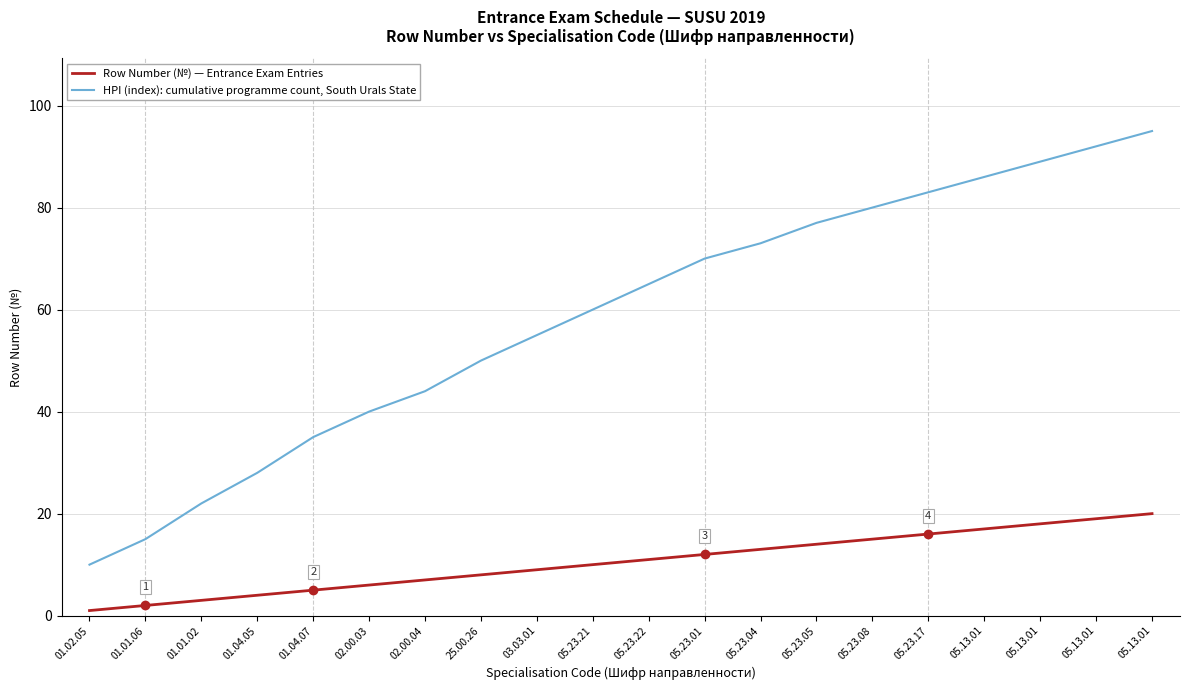

Between 05.13.01 and 05.13.01, which is larger?

05.13.01